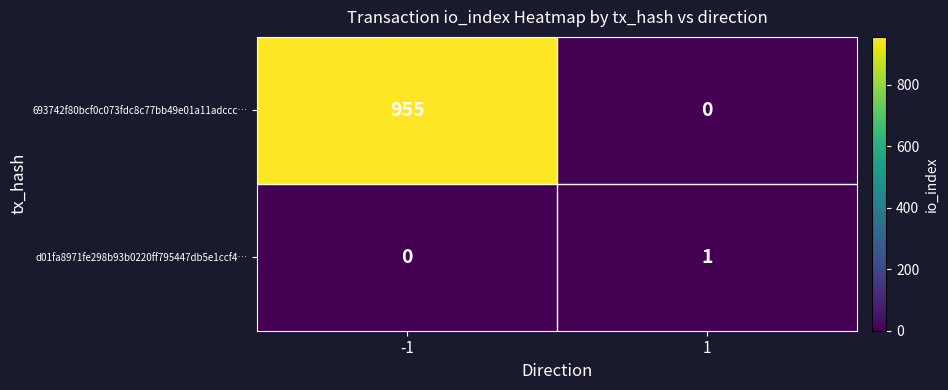

True or false: 693742f80bcf0c073fdc8c77bb49e01a11adccc… has a value of 390 at 1.

False